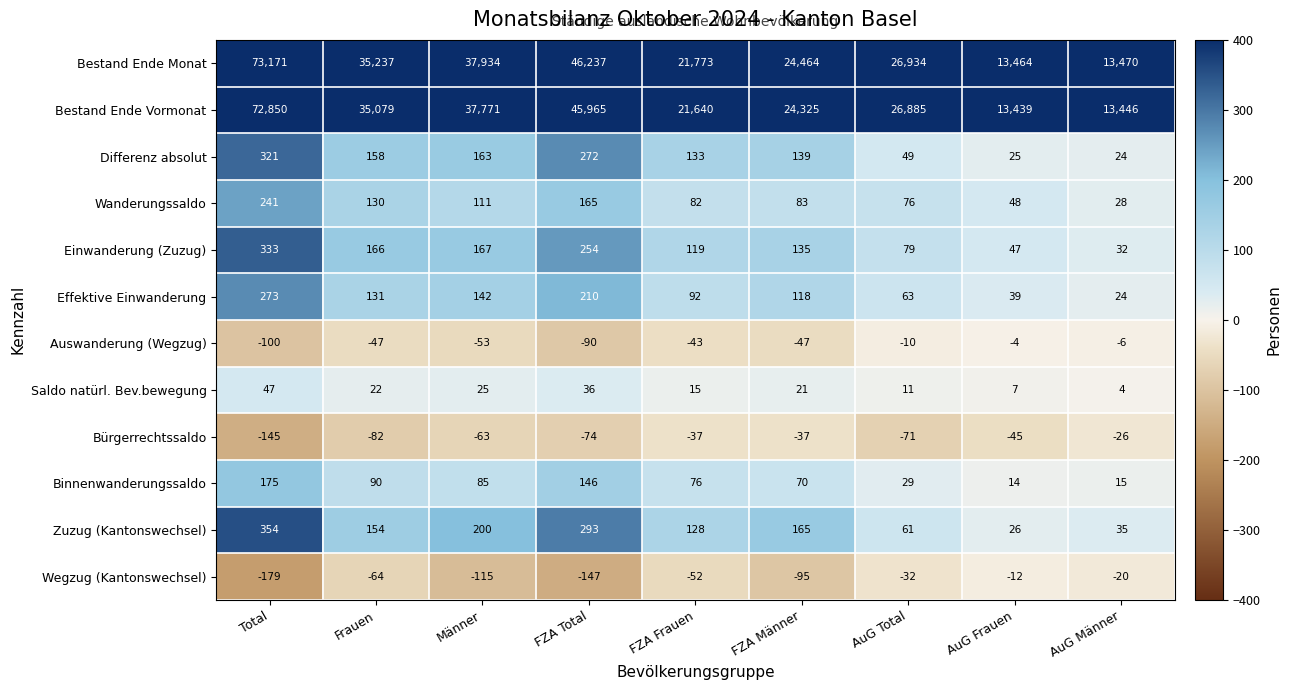

Which series has the largest total across all categories?

Bestand Ende Monat